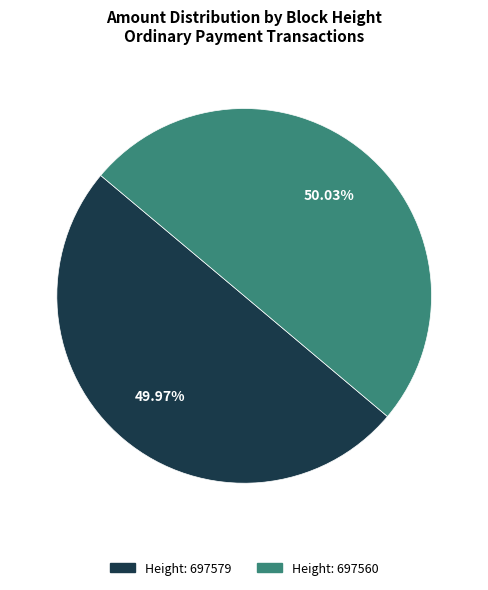

Is there a majority slice in this chart?

Yes